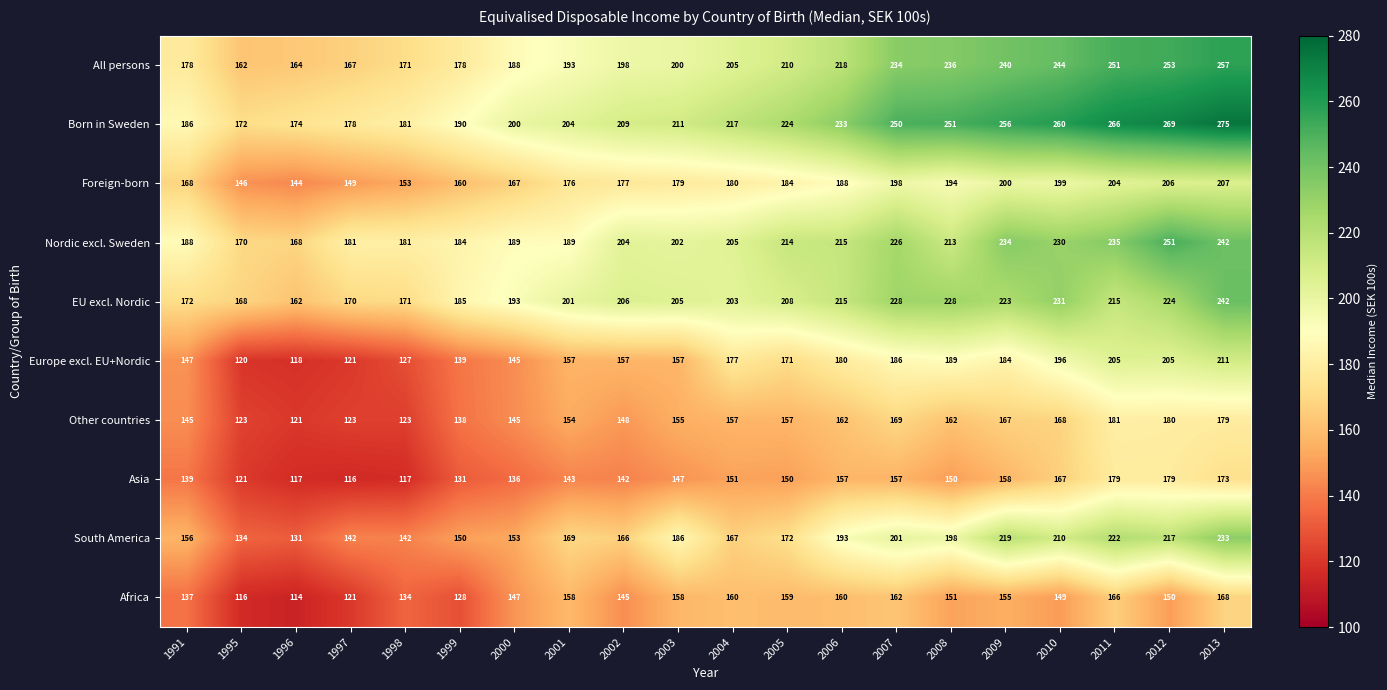

What is the difference between the second highest and second lowest values in the South America series?

88